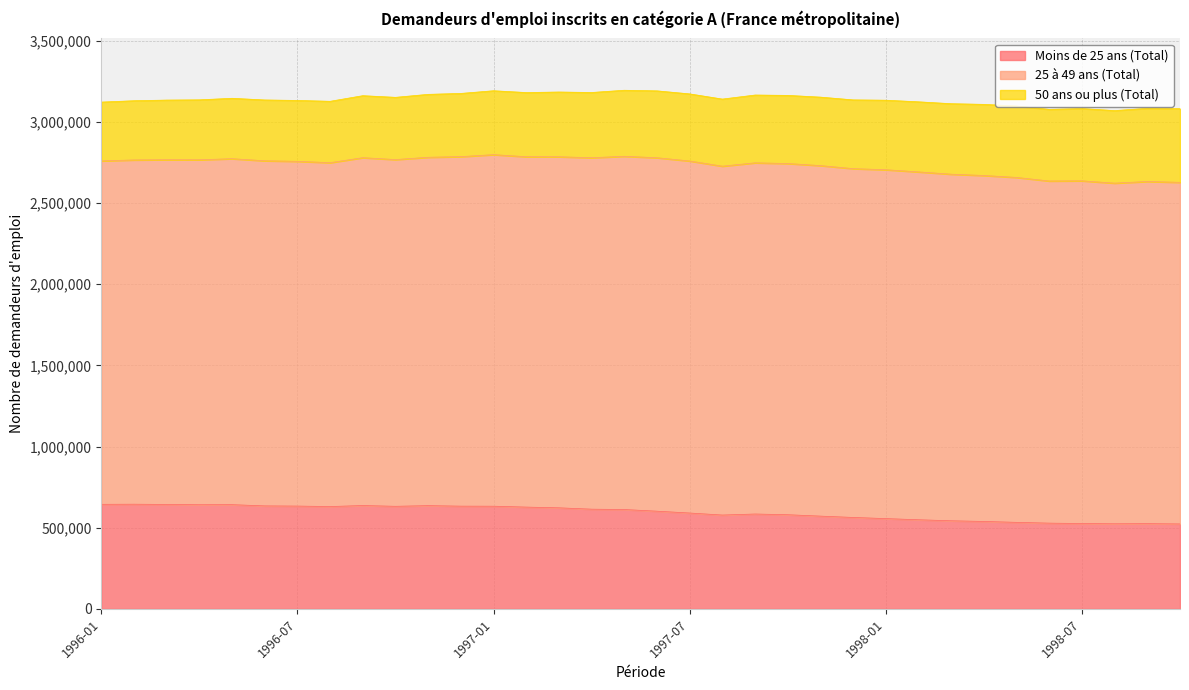

Reading left to right, what are all the values shown in this chart?

Moins de 25 ans (Total): 644400	645200	643600	641900	642300	634700	633600	630700	636900	632200	636300	633100	632800	627300	622800	614500	612300	602100	590800	578300	584700	580300	571700	563500	556400	549300	543000	538900	533300	528500	526100	524500	525400	523500
25 à 49 ans (Total): 2115900	2120900	2123900	2125200	2131500	2126300	2123900	2118700	2143200	2136200	2146300	2153400	2166000	2158600	2162900	2165300	2176300	2177600	2168900	2149400	2163700	2163700	2159600	2149000	2149400	2143200	2135300	2131400	2125000	2107900	2111300	2098700	2108000	2104600
50 ans ou plus (Total): 362200	364800	367400	369300	372100	374600	375200	378000	381900	383400	387600	389400	393600	395400	398900	401900	406800	412000	413300	413400	417600	419800	421800	423600	428300	431700	434300	438200	440000	441400	445500	446900	450900	453700